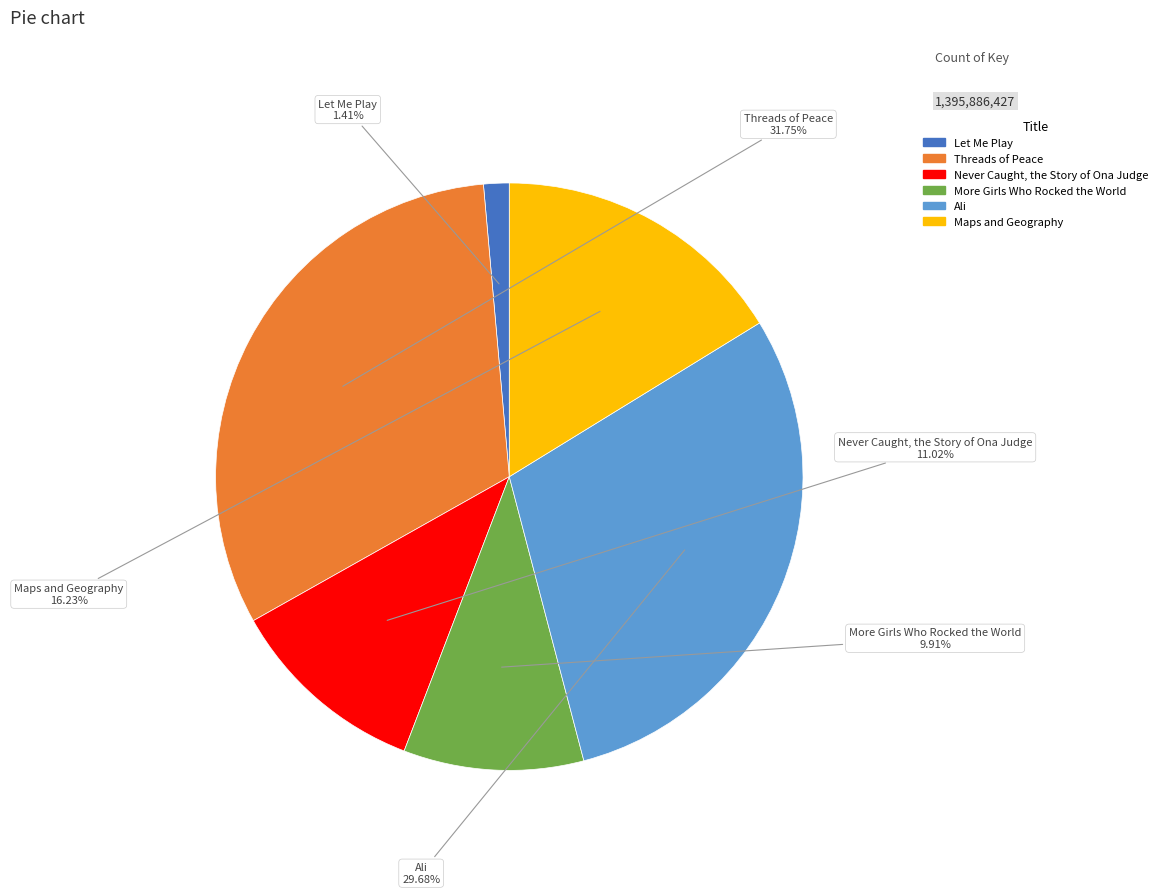

Rank the categories by value from highest to lowest.

Threads of Peace, Ali, Maps and Geography, Never Caught, the Story of Ona Judge, More Girls Who Rocked the World, Let Me Play